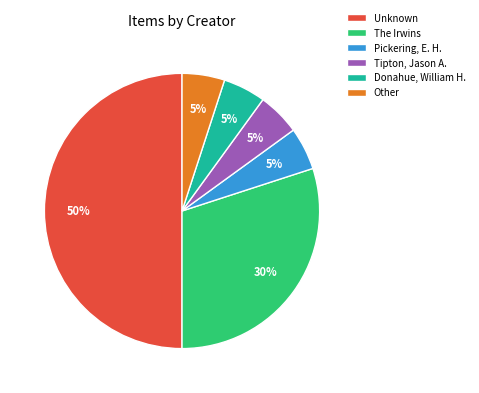

To the nearest percent, what is the combined percentage of Pickering, E. H. and Unknown?

55%